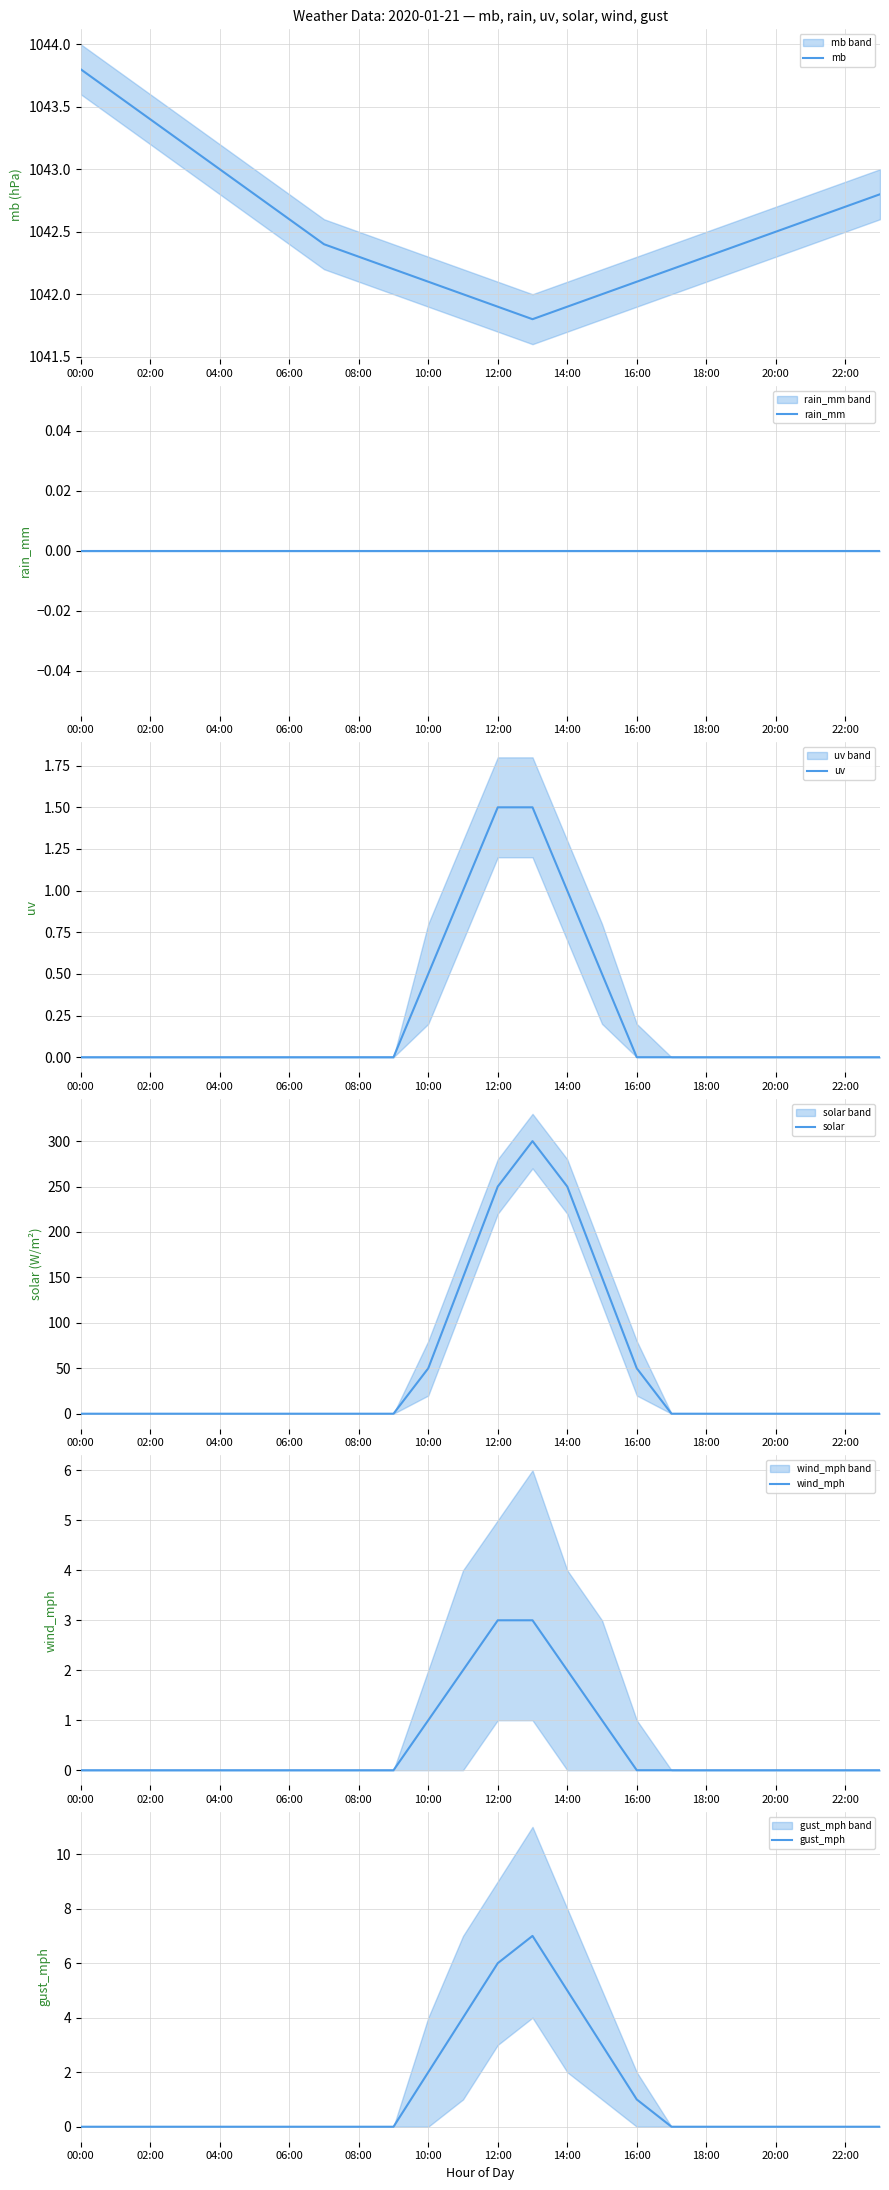

How many uv values are between 0 and 1?

22